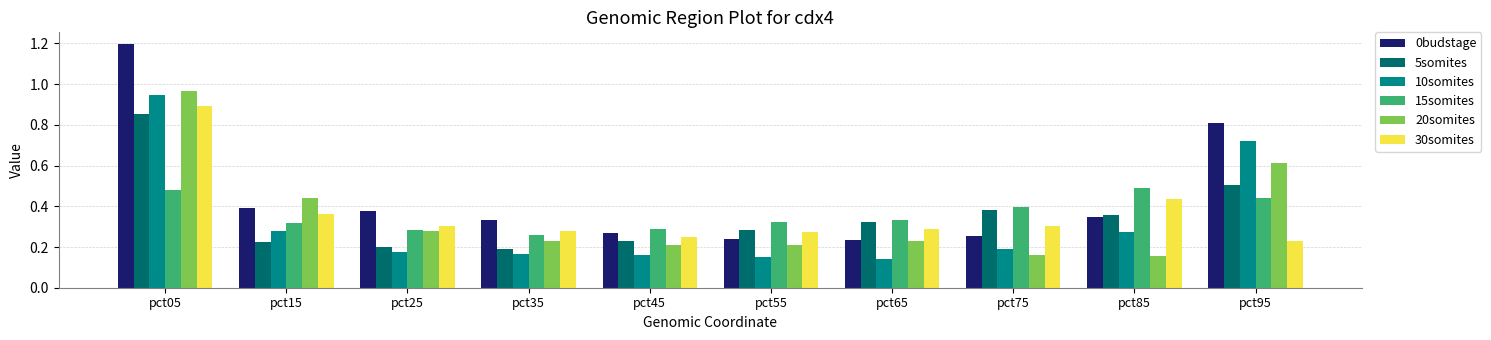

At which category is the sum across all series the highest?

pct05